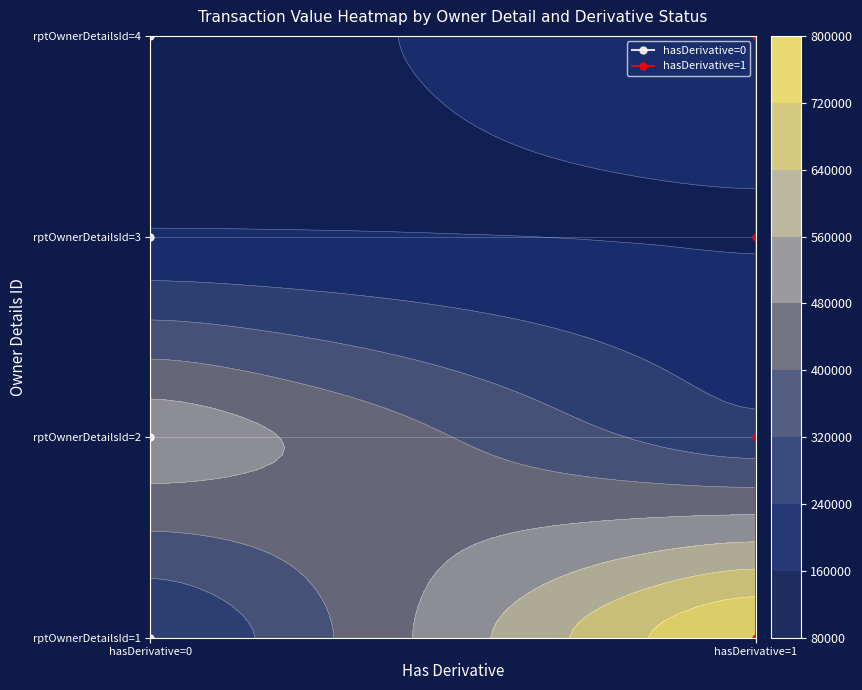

At which label is hasDerivative=0 closest to 1?

hasDerivative=0